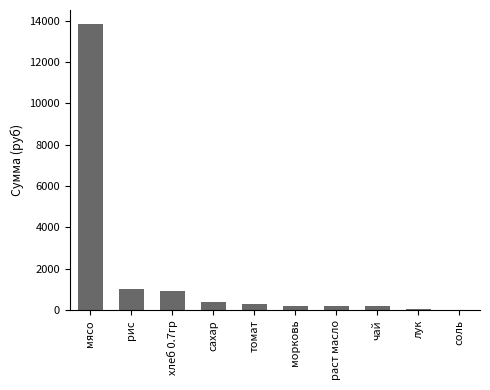

What is the sum of all values?

17112.0